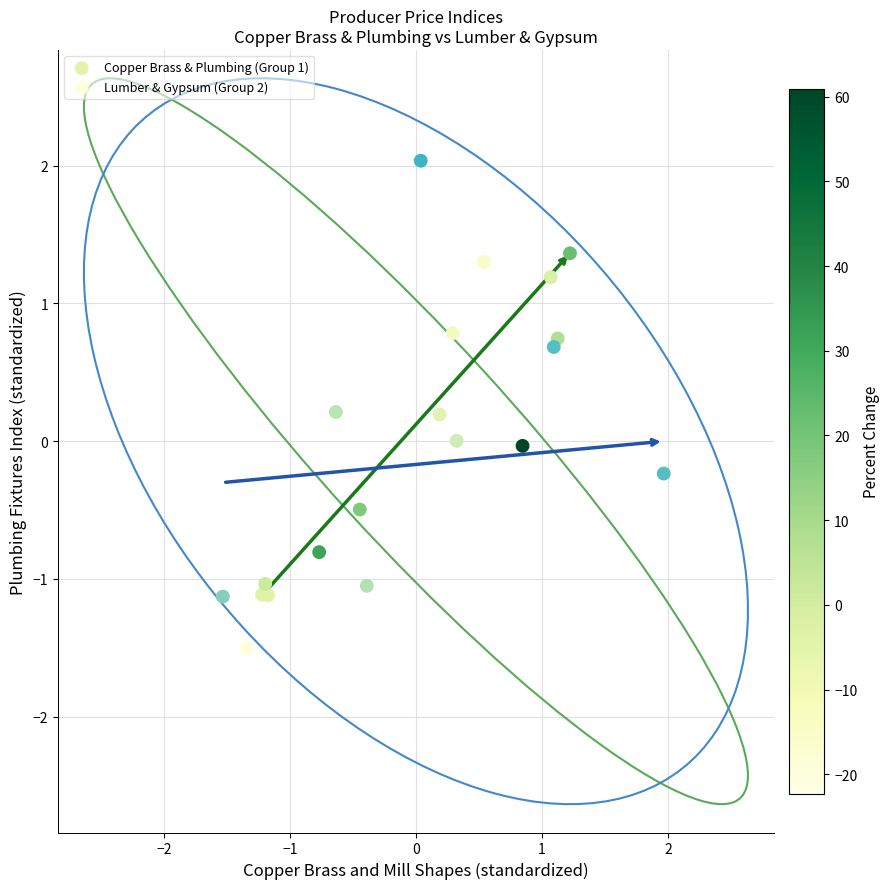

Which series reaches the minimum Y coordinate?

Lumber & Gypsum (Group 2)